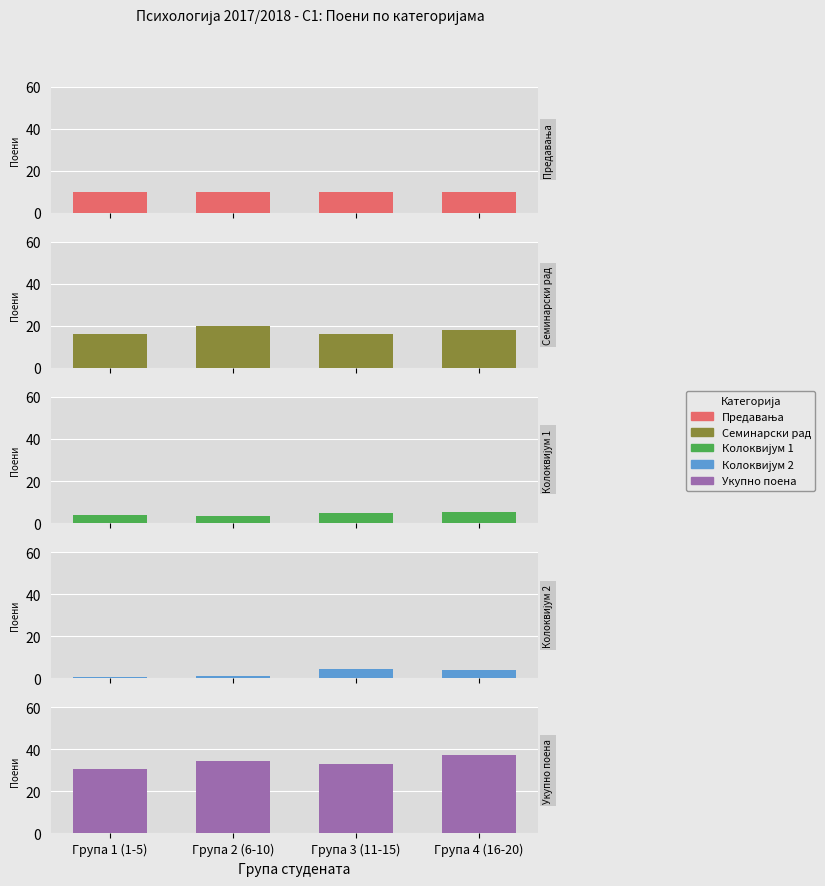

Is it true that Колоквијум 2 equals 0.6 at Група 1 (1-5)?

True